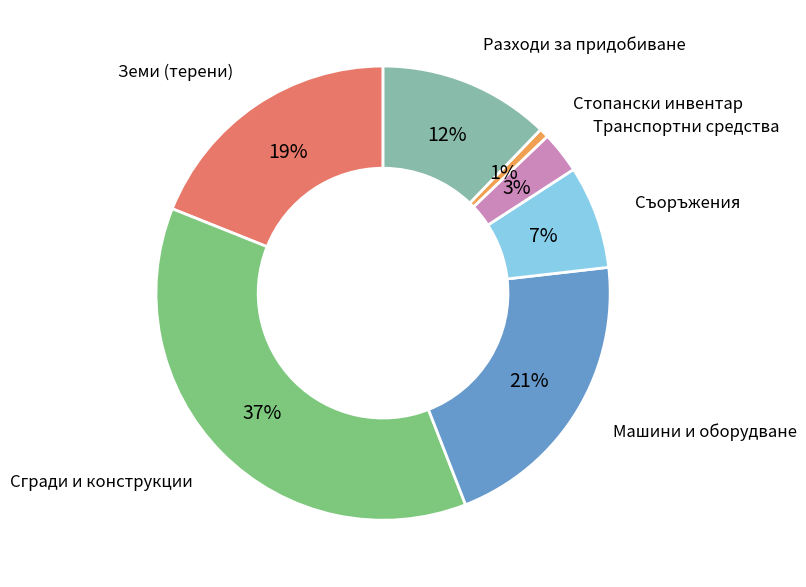

To the nearest percent, what is the difference between the largest and smallest slice percentages?

36%